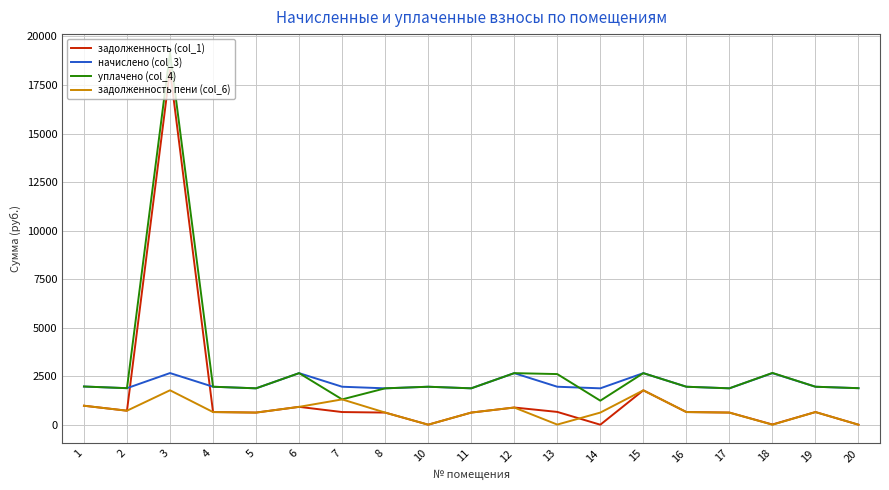

What is the minimum value for начислено (col_3)?

1874.2